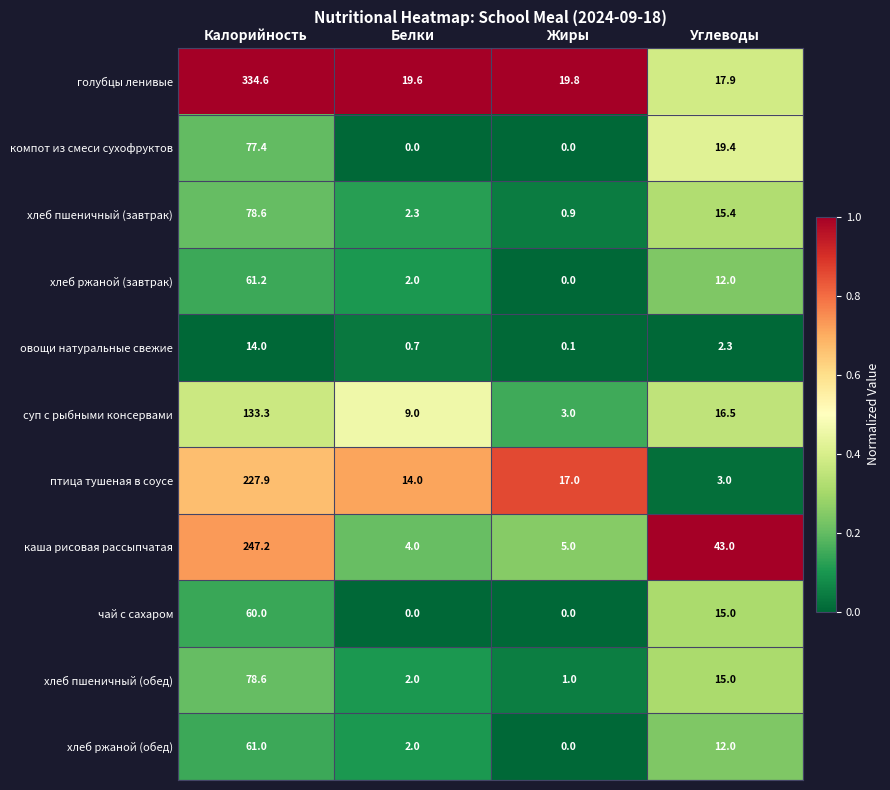

Read the суп с рыбными консервами value at Углеводы.

16.5